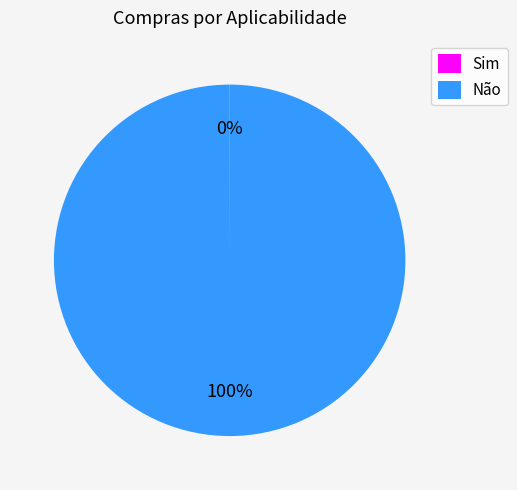

What is the largest slice in the pie chart?

Não